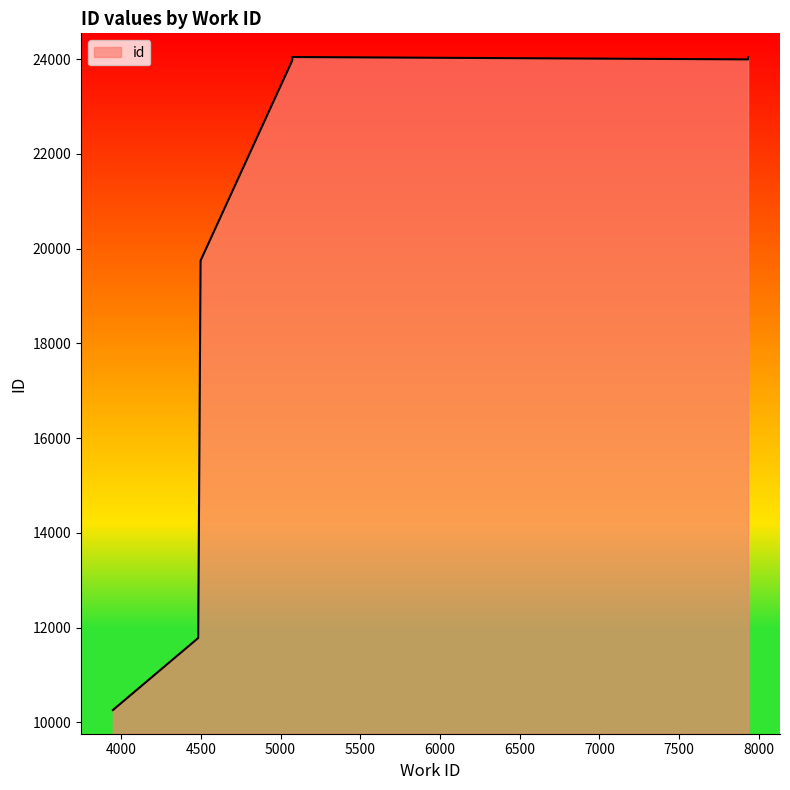

What is the sum of all values?

209798